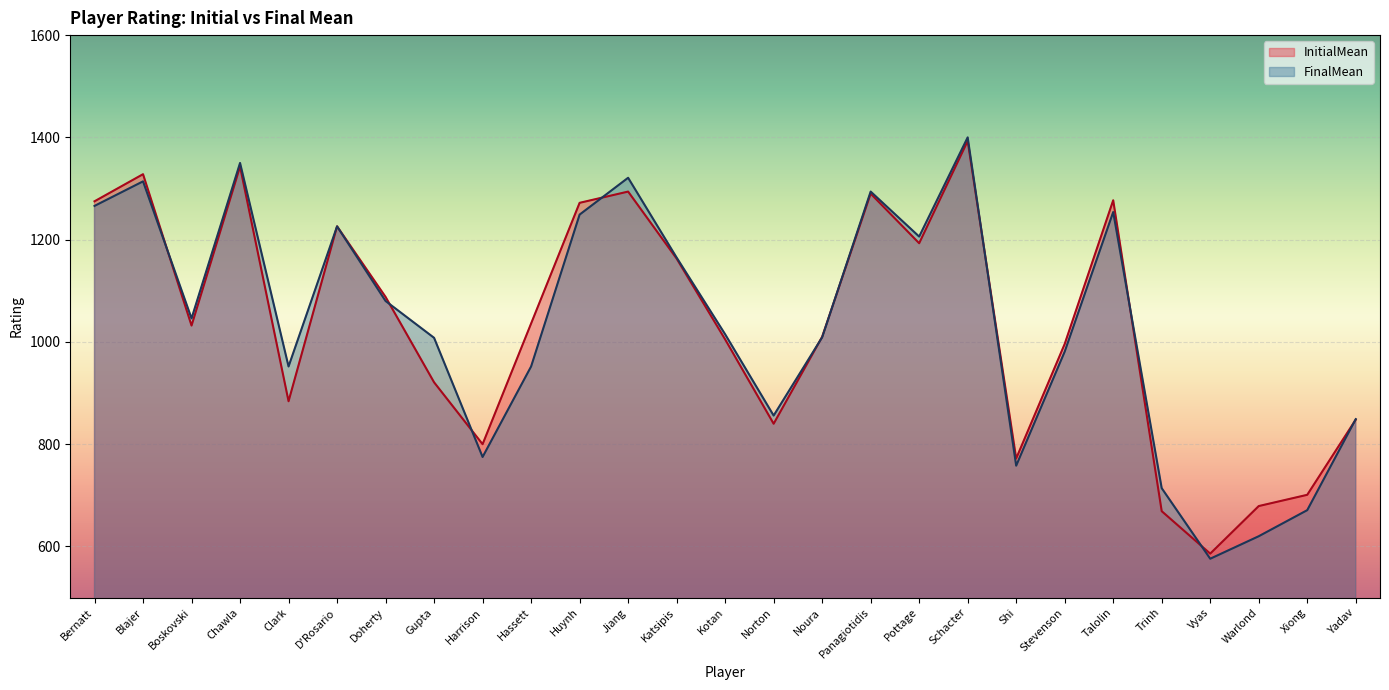

The value of InitialMean at Hassett is 377. True or false?

False